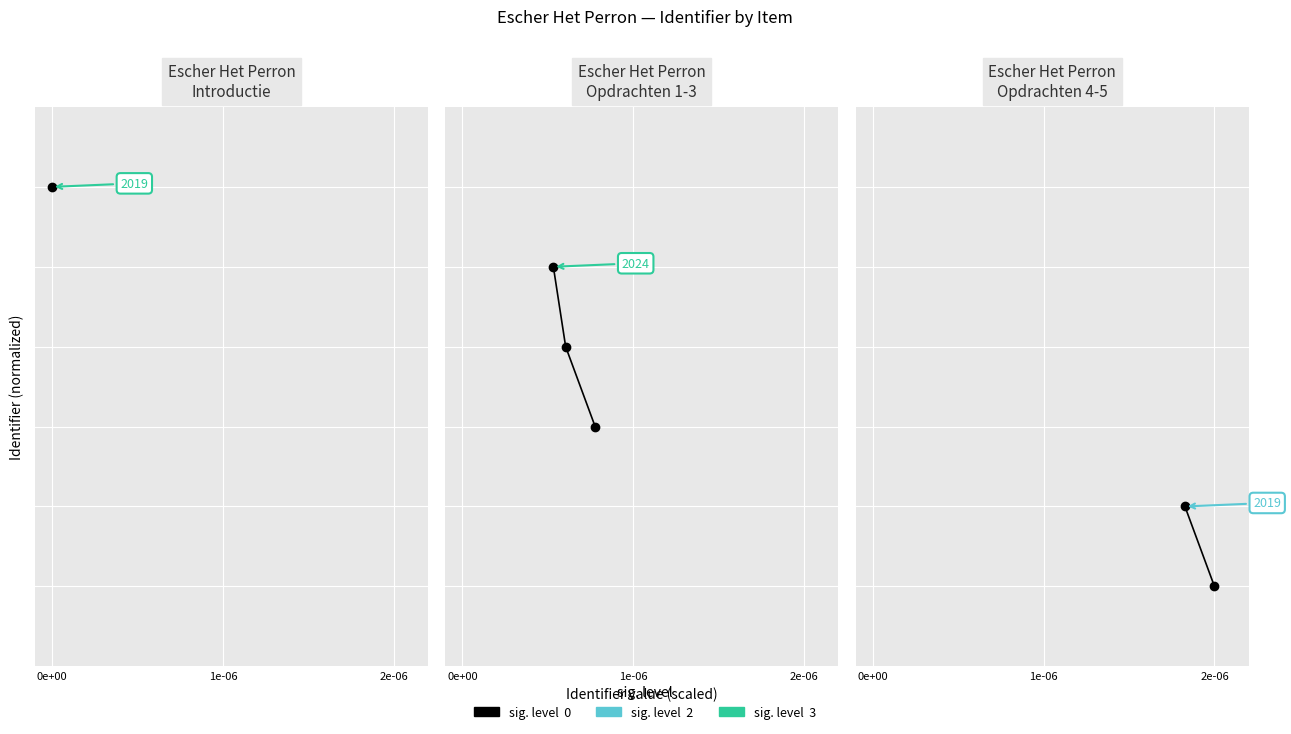

Does the chart have visible grid lines?

Yes